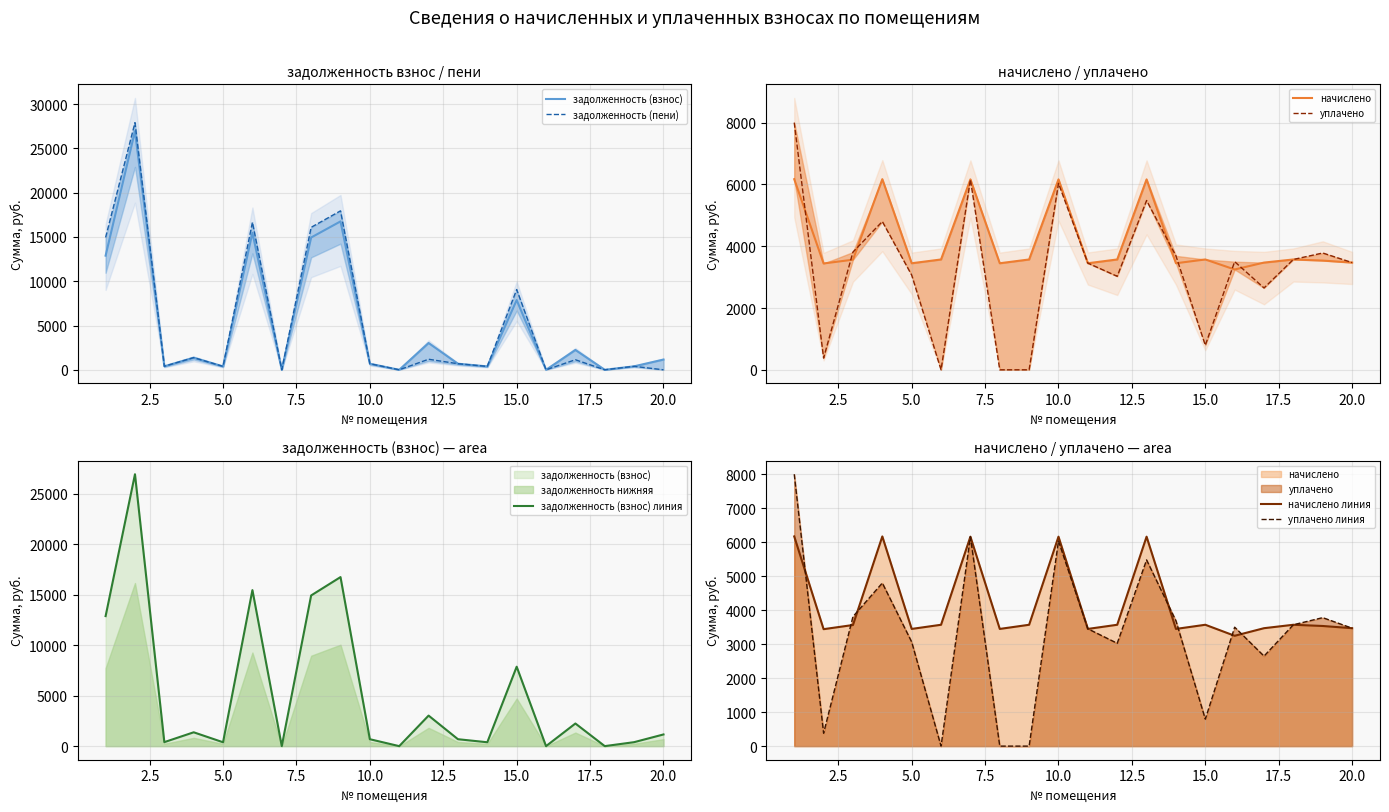

Reading right to left, extract all data points from this chart.

задолженность (взнос): 1156.8	392.8	1.2	2241.9	0.0	7870.3	383.2	685.6	3025.6	0.0	684.8	16750.6	14931.8	0.0	15461.8	383.2	1371.3	396.0	26941.0	12884.2
задолженность (пени): 0.0	392.8	0.0	1134.6	0.0	9060.7	383.2	684.8	1190.4	0.0	684.8	17941.0	16081.4	0.0	16652.2	383.4	1370.7	396.0	27898.2	14941.0
начислено: 3470.4	3535.2	3571.2	3470.4	3247.2	3571.2	3448.8	6163.2	3571.2	3448.8	6163.2	3571.2	3448.8	6163.2	3571.2	3448.8	6170.4	3564.0	3441.6	6170.4
уплачено: 3470.4	3780.7	3571.6	2649.1	3499.9	793.6	3688.3	5479.2	3025.6	3453.0	6034.8	0.0	0.0	6159.6	0.0	3065.4	4799.7	3811.0	380.0	8000.0